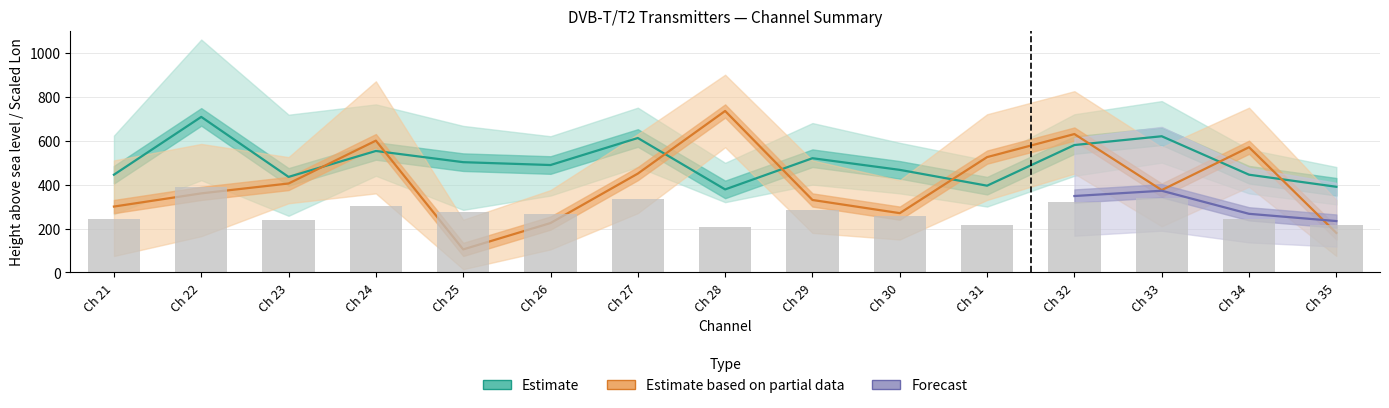

How many groups of bars are there?

15